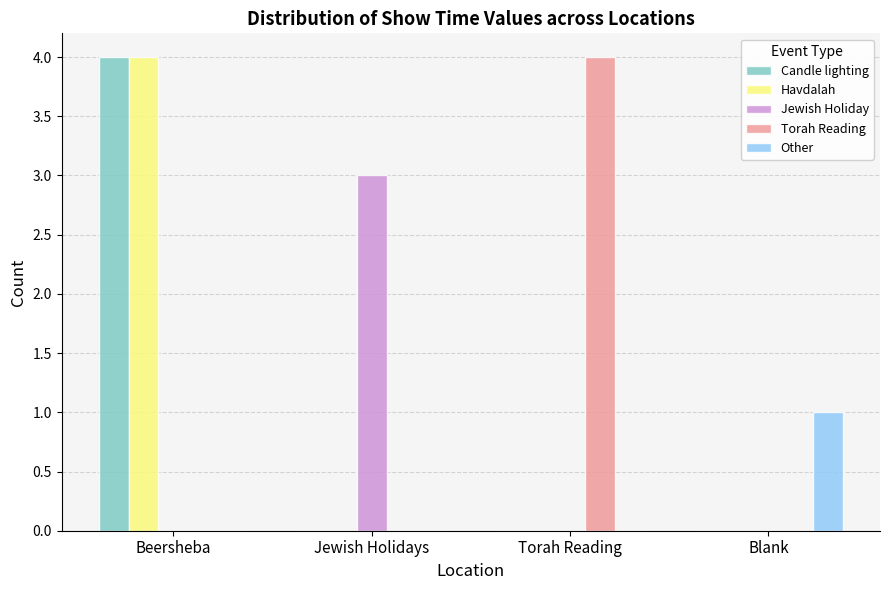

Between Jewish Holidays and Torah Reading, which series saw the biggest shift?

Torah Reading